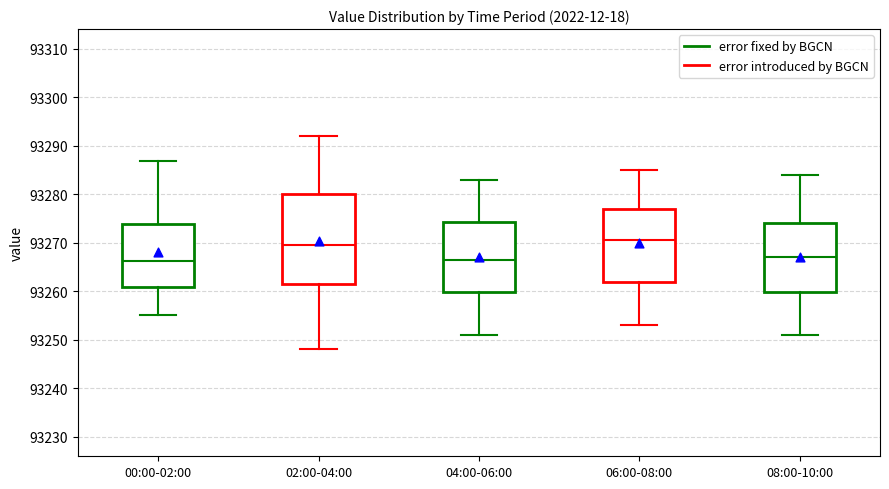

Which box has the highest median line?

06:00-08:00